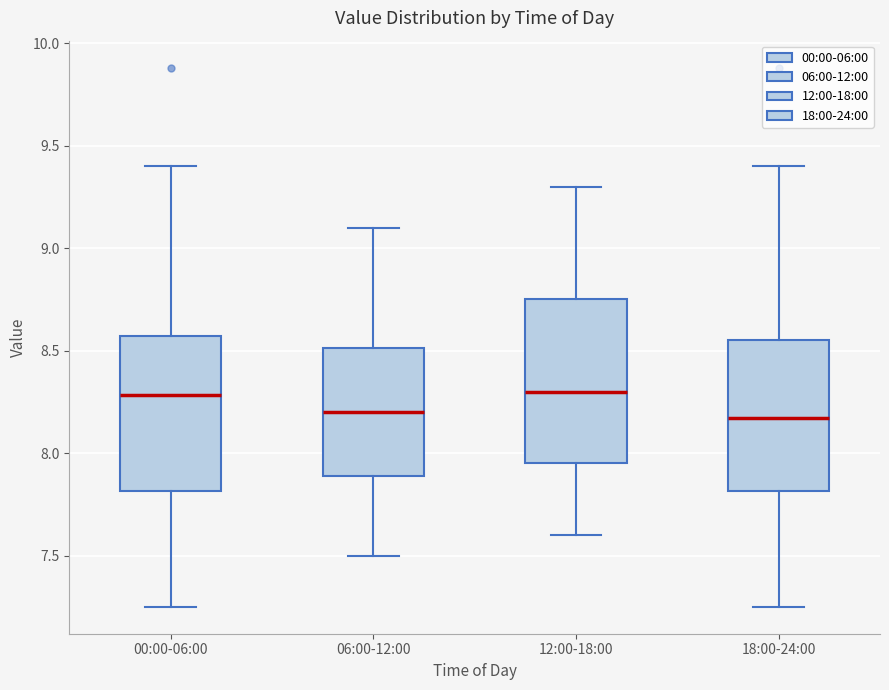

Reading left to right, read every box against the y-axis: the position of its median line, the range the box covers, and the ends of its whiskers. The values are not printed on the chart, so give them approximately, as read against the axis.

00:00-06:00: median 8.30, box 7.80 to 8.55, whiskers 7.25 to 9.40
06:00-12:00: median 8.20, box 7.90 to 8.50, whiskers 7.50 to 9.10
12:00-18:00: median 8.30, box 7.95 to 8.75, whiskers 7.60 to 9.30
18:00-24:00: median 8.15, box 7.80 to 8.55, whiskers 7.25 to 9.40